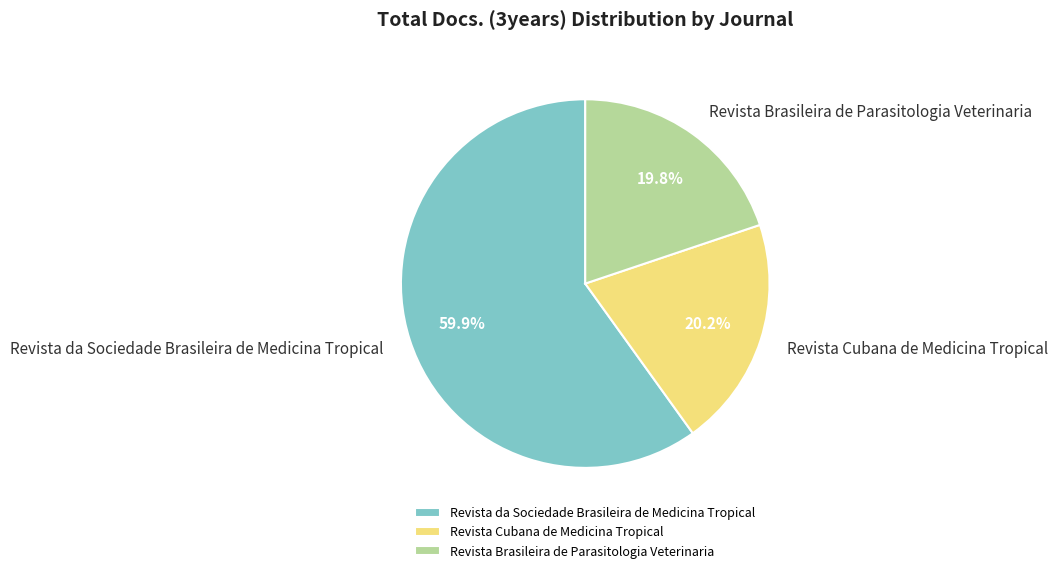

What is the majority slice?

Revista da Sociedade Brasileira de Medicina Tropical